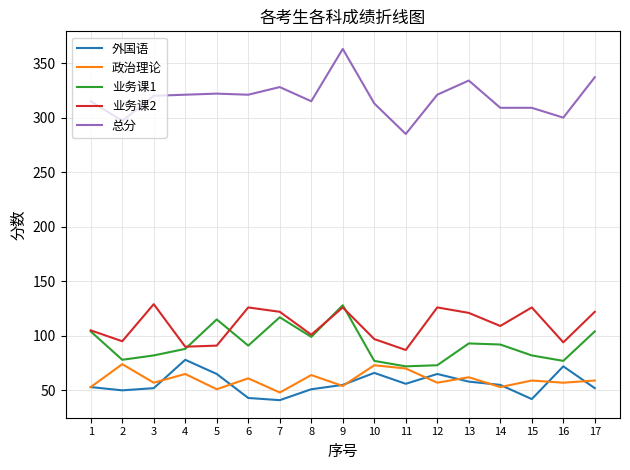

Which series has the largest range (max minus min)?

总分